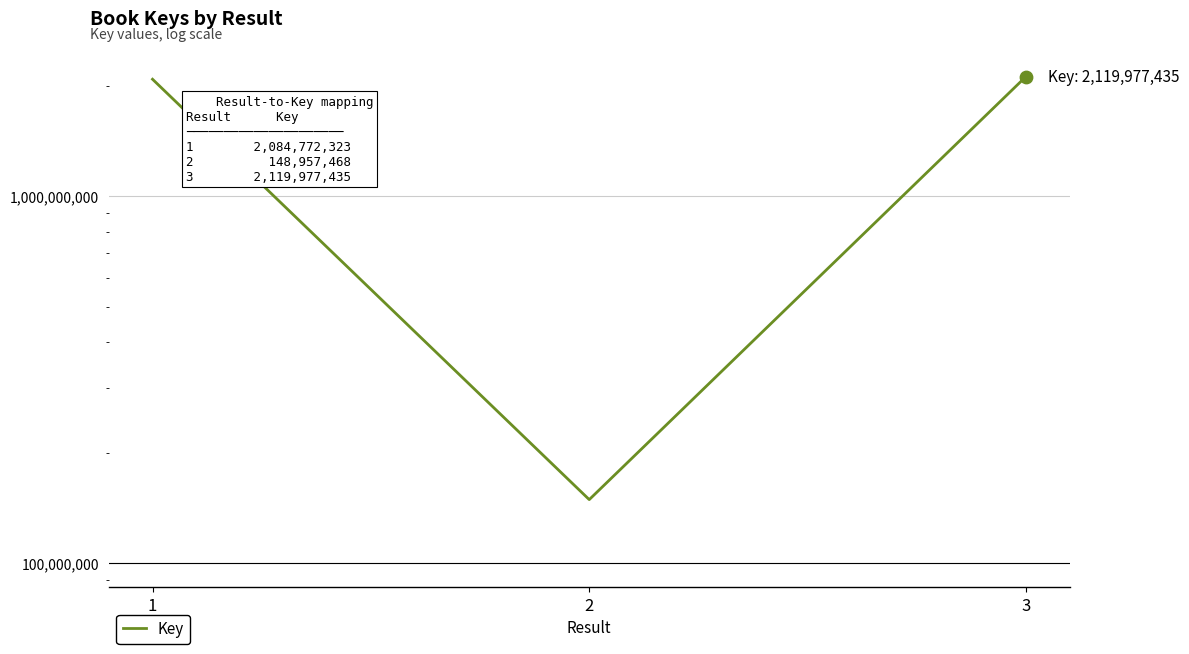

Between 3 and 2, which is larger?

3